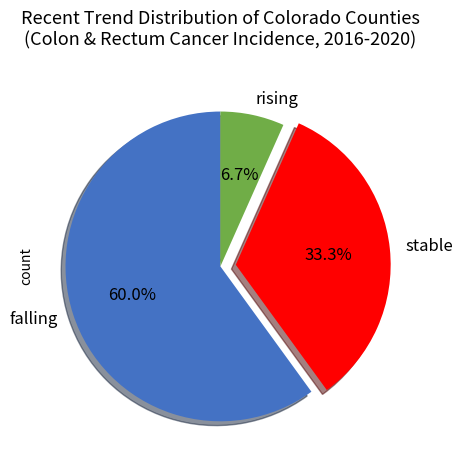

How many slices are in this pie chart?

3